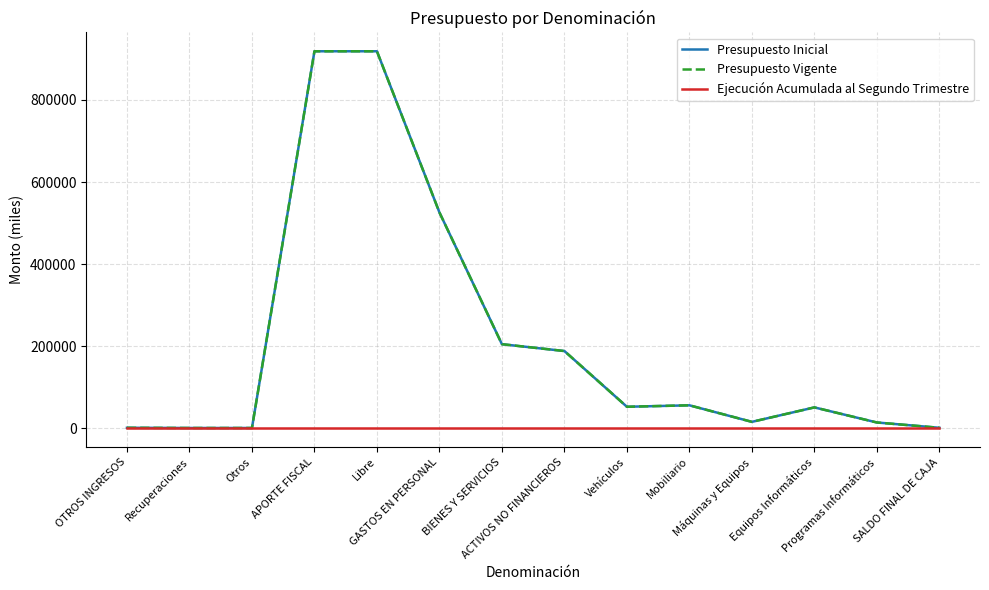

True or false: Ejecución Acumulada al Segundo Trimestre and Presupuesto Vigente intersect in this chart.

False